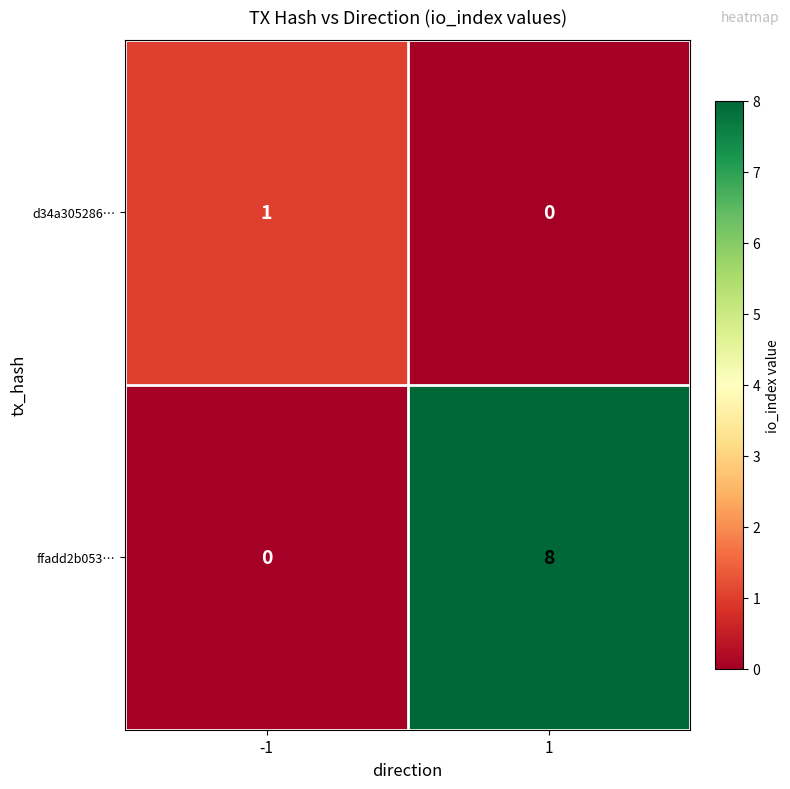

Is the value of ffadd2b053… at 1 greater than the value of d34a305286… at 1?

Yes